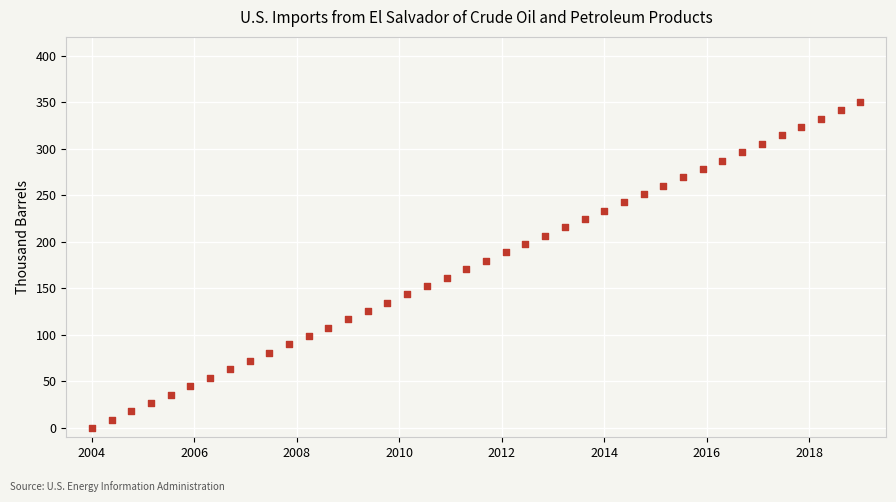

What is the range of X values (max minus min)?

15.0